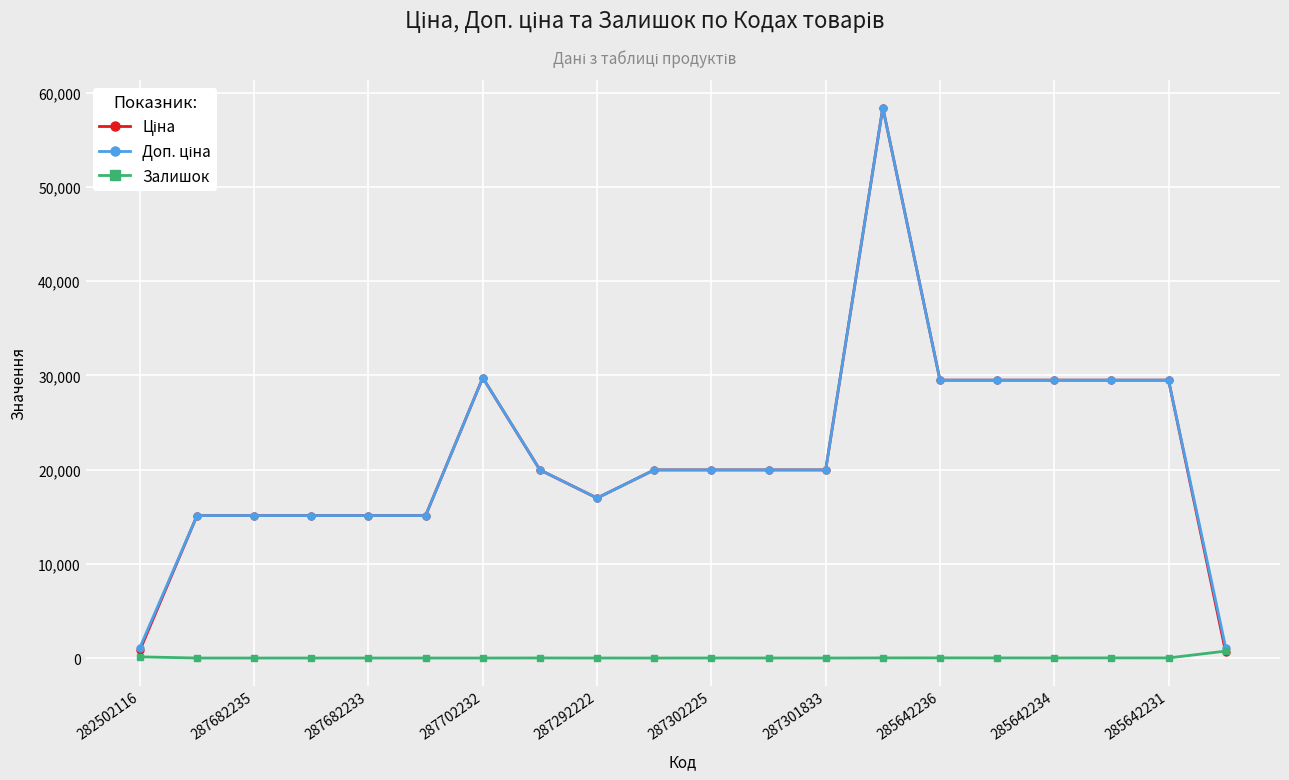

What is the maximum value shown in the chart?

58426.5